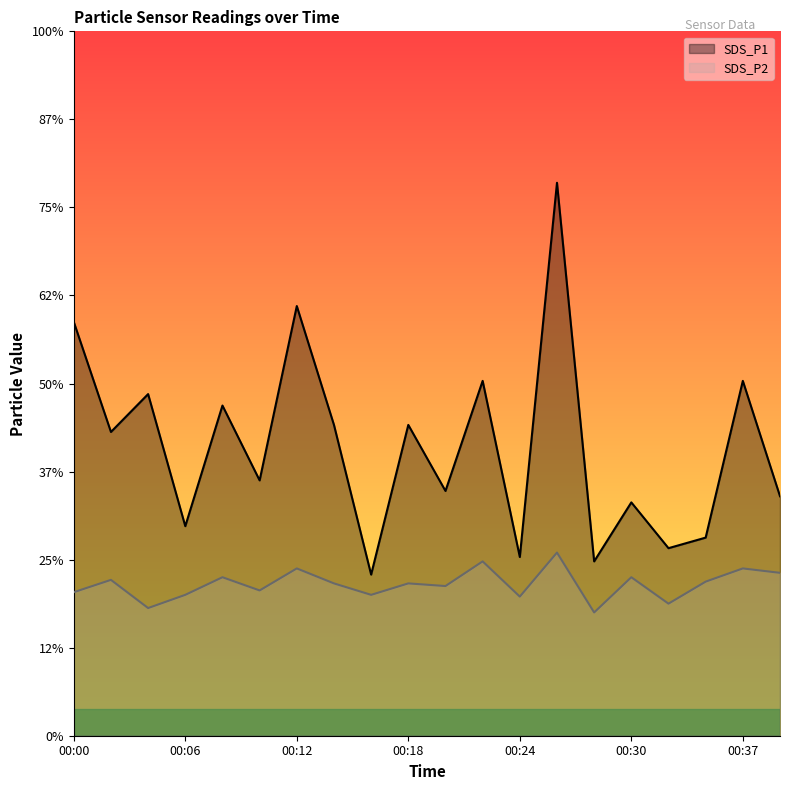

Is the value of SDS_P1 at 00:06 greater than the value of SDS_P2 at 00:00?

Yes